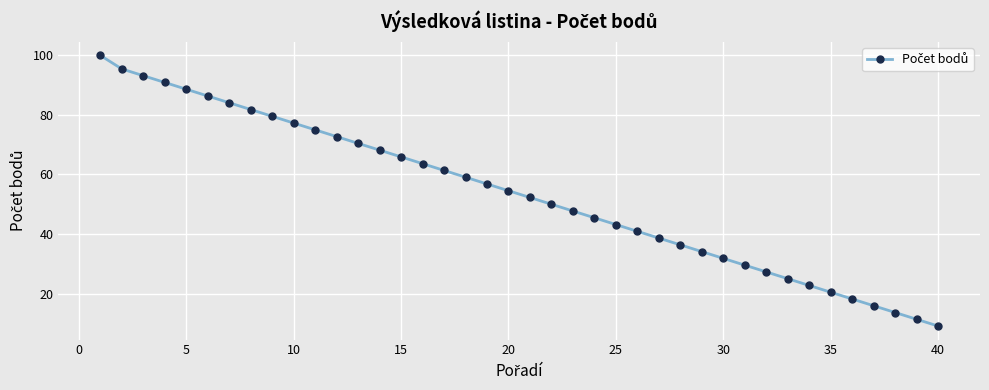

What is the value of the 36th point from the left?

18.2